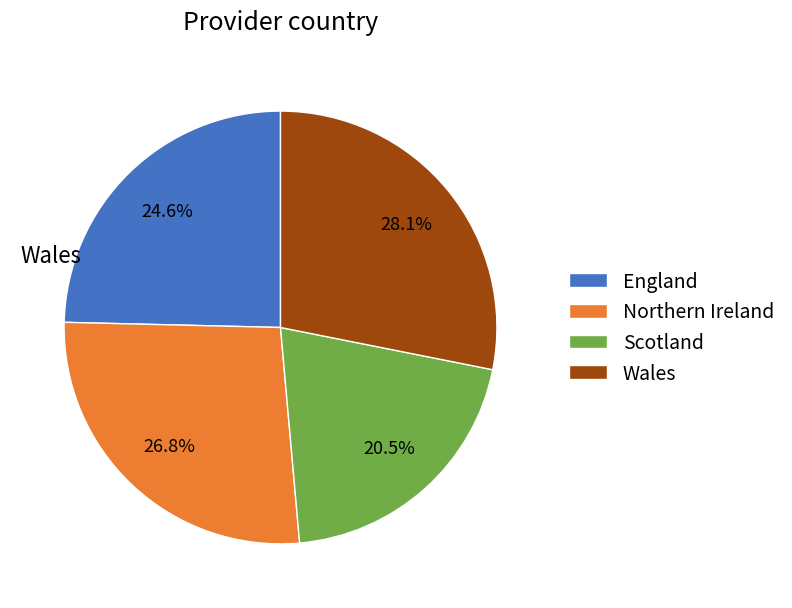

Which has a higher value, Wales or Scotland?

Wales